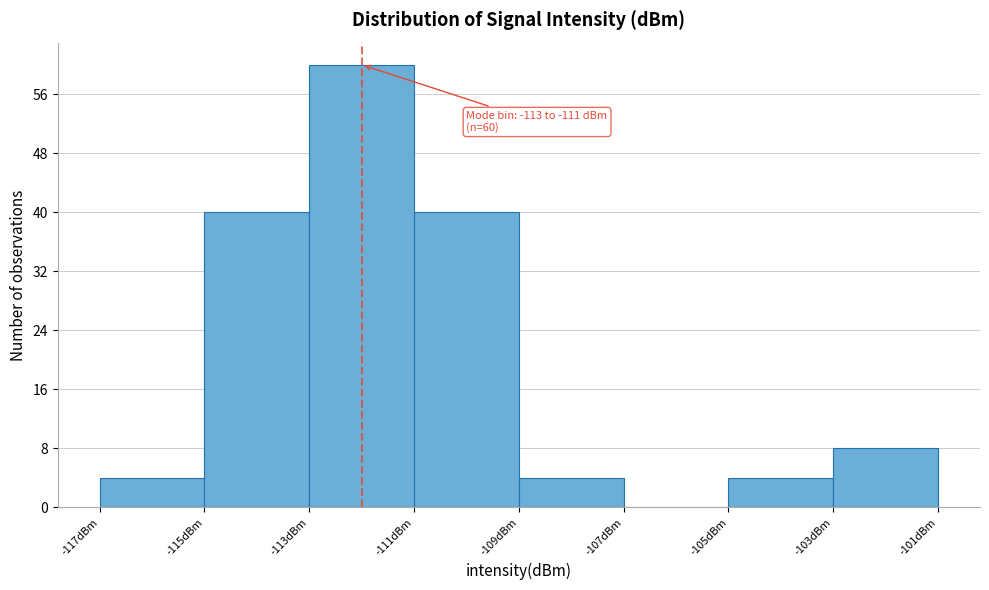

Over which range of the x-axis is the bar tallest?

-113 to -111